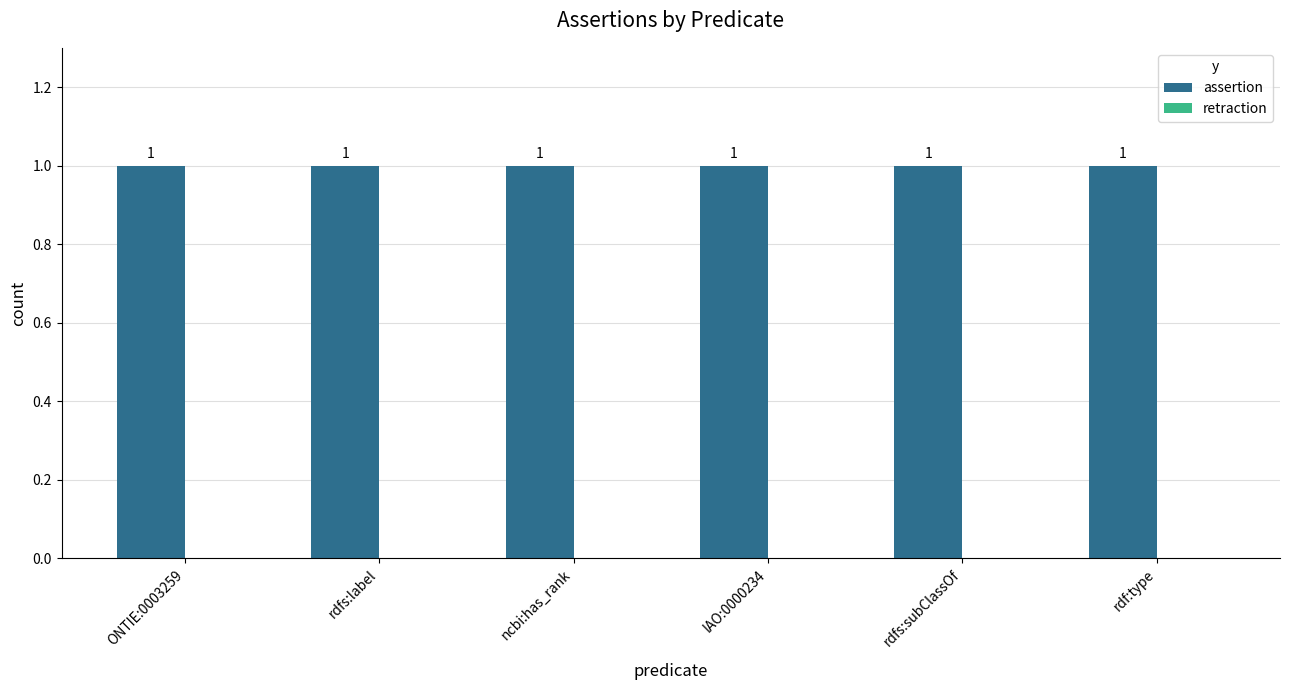

Reading right to left, list all the values displayed in this chart.

assertion: rdf:type=1	rdfs:subClassOf=1	IAO:0000234=1	ncbi:has_rank=1	rdfs:label=1	ONTIE:0003259=1
retraction: rdf:type=0	rdfs:subClassOf=0	IAO:0000234=0	ncbi:has_rank=0	rdfs:label=0	ONTIE:0003259=0